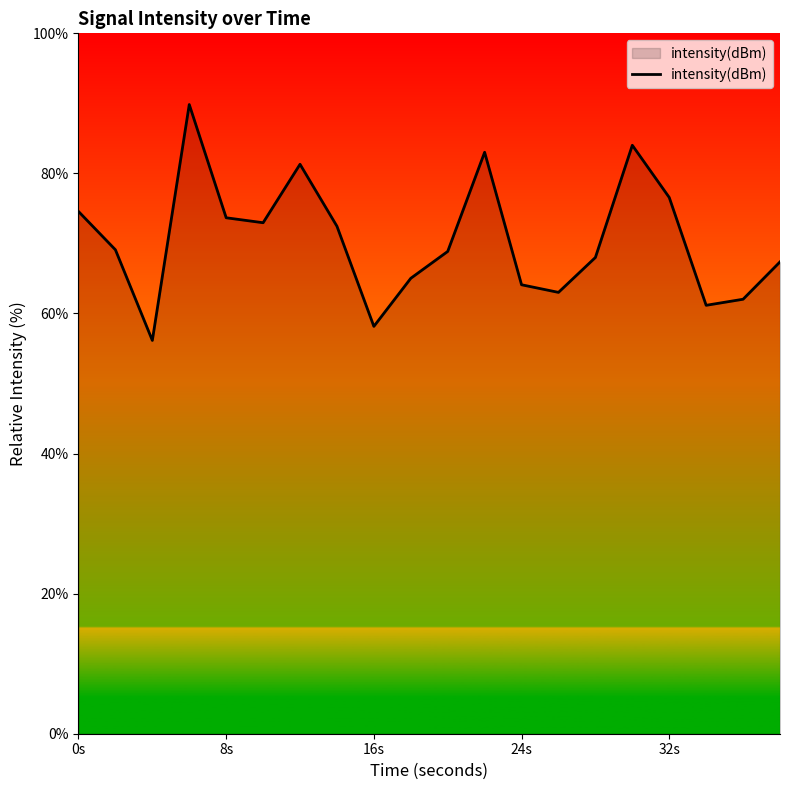

What is the difference between the maximum and minimum values?

33.7